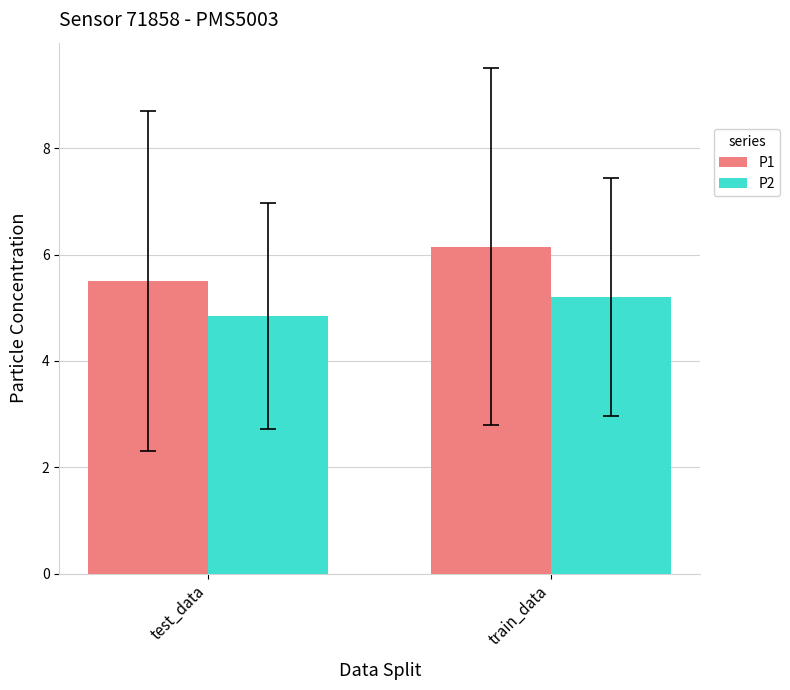

What is the total value across all series at train_data?

11.4